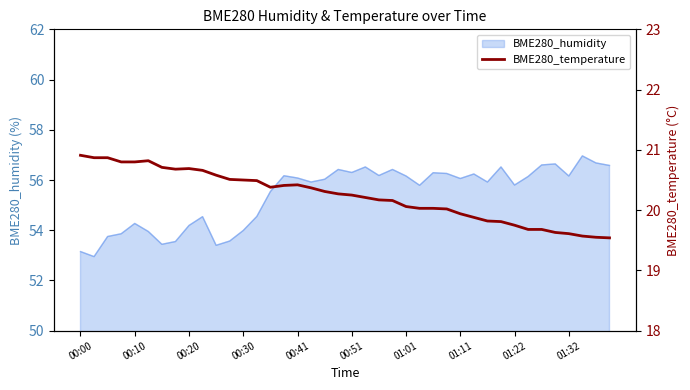

True or false: BME280_humidity has a value of 88.6 at 00:20.

False